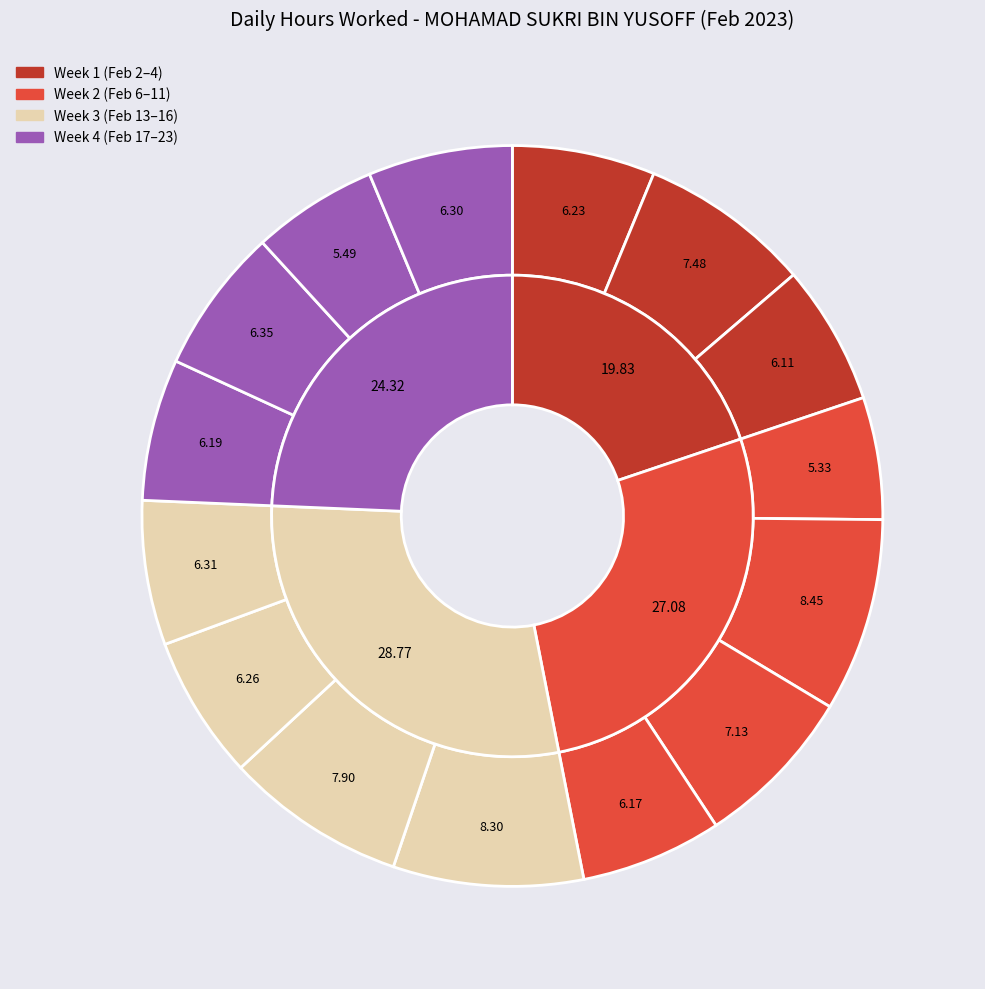

To the nearest percent, what percentage of the pie is Feb 2?

6%